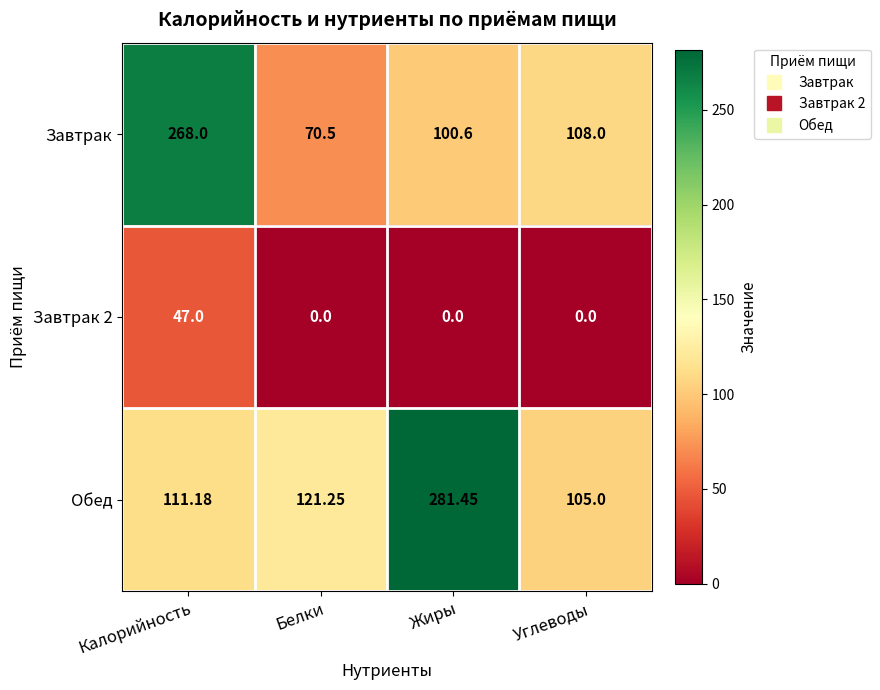

Which category has the highest value in the Завтрак series?

Калорийность